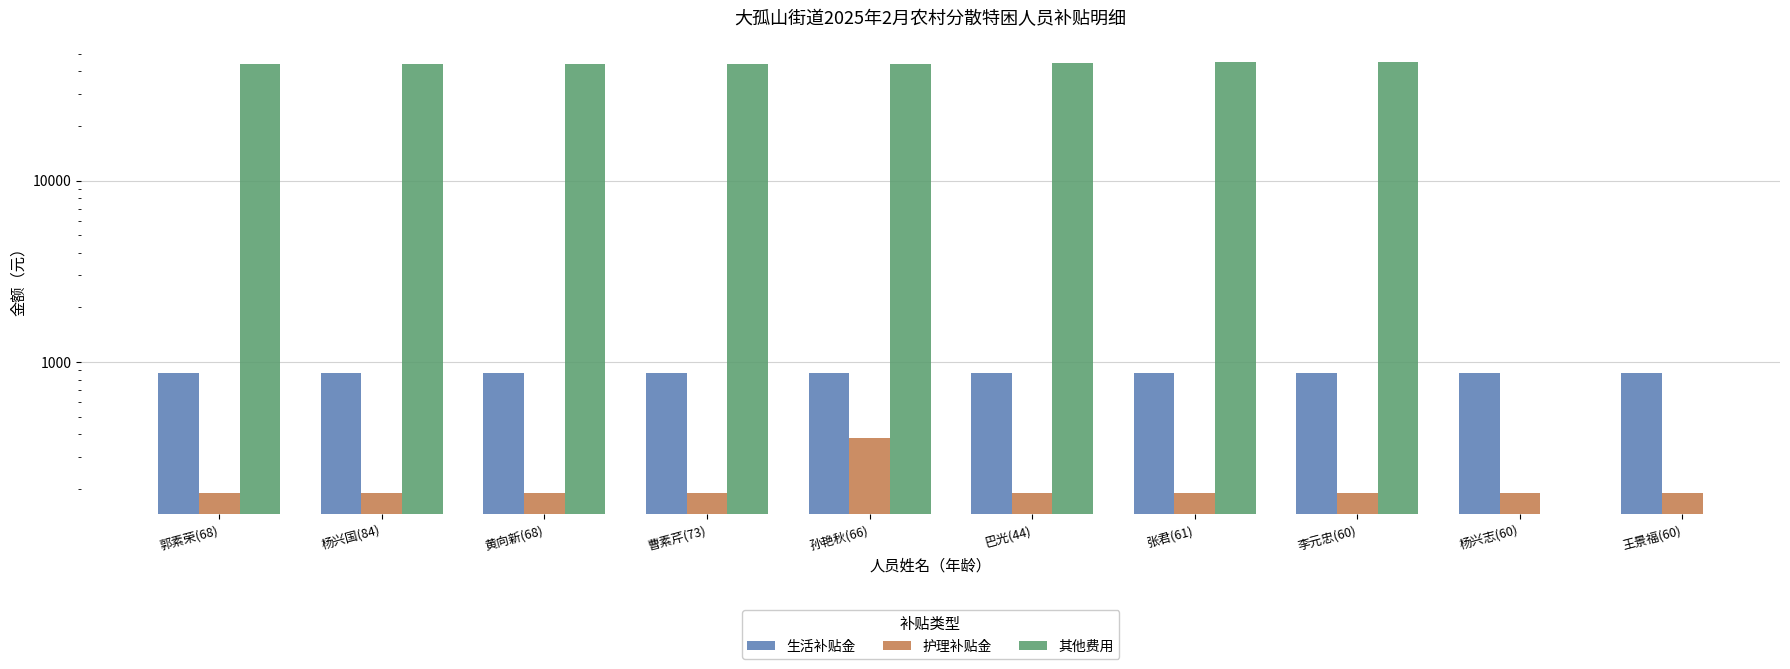

At which category is the sum across all series the highest?

李元忠(60)